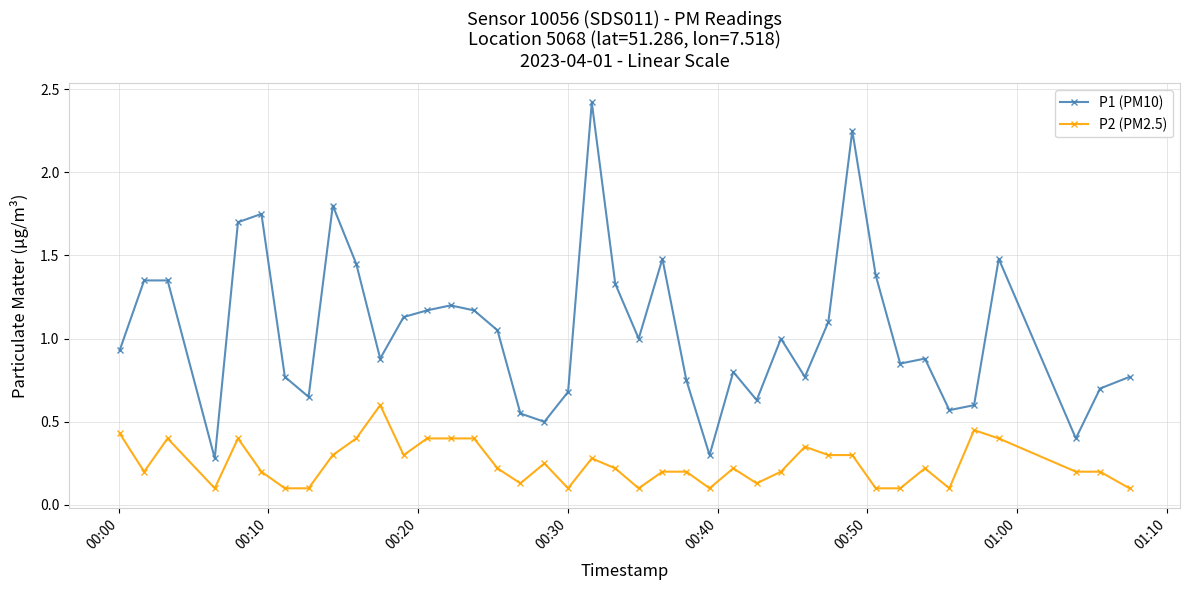

List the series in order of their overall mean, highest first.

P1 (PM10), P2 (PM2.5)